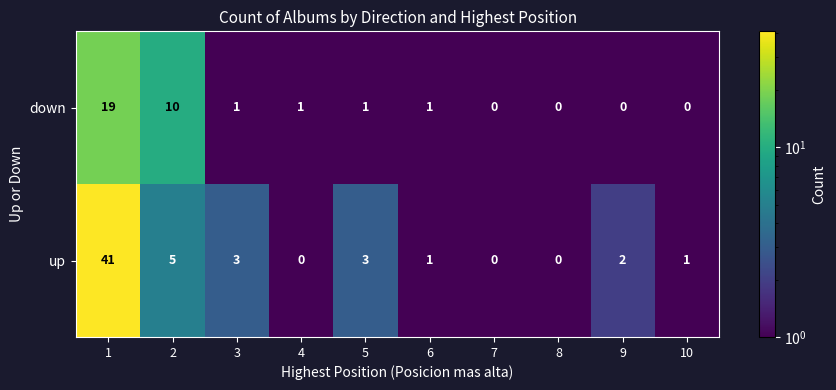

Reading left to right, list all the values displayed in this chart.

down: 19	10	1	1	1	1	0	0	0	0
up: 41	5	3	0	3	1	0	0	2	1